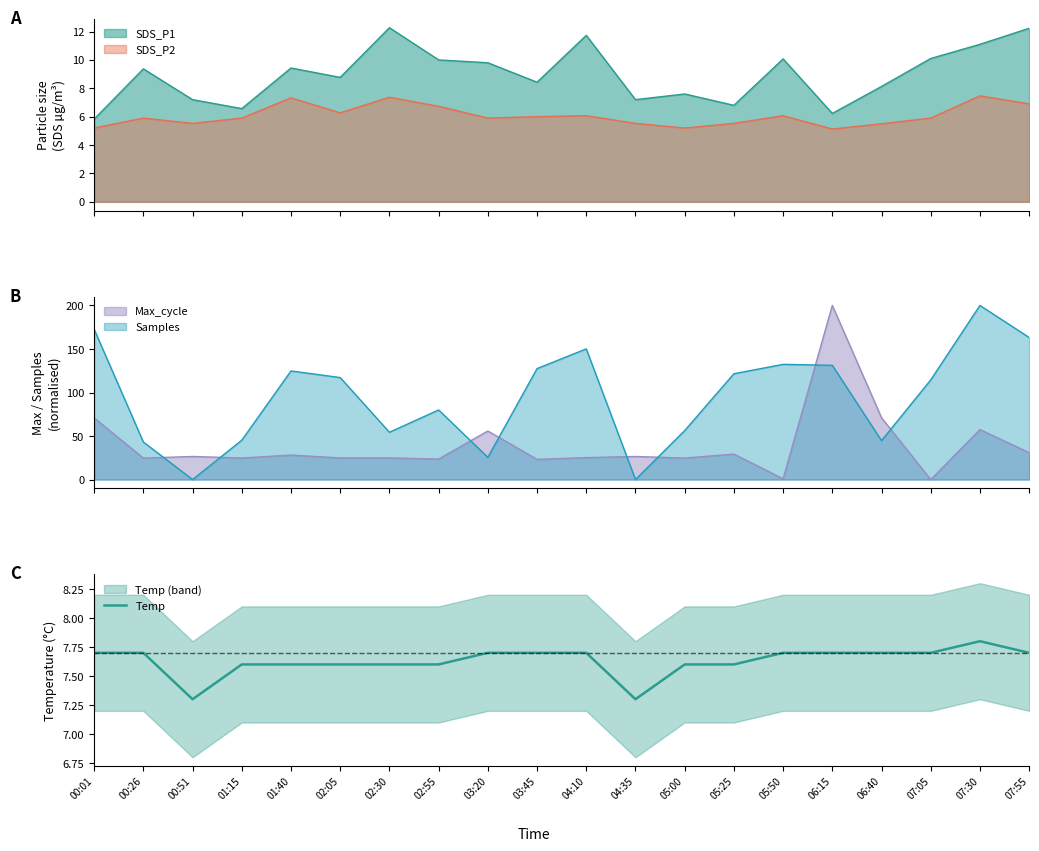

Rank the categories by value from highest to lowest.

07:30, 00:01, 00:26, 03:20, 03:45, 04:10, 05:50, 06:15, 06:40, 07:05, 07:55, 01:15, 01:40, 02:05, 02:30, 02:55, 05:00, 05:25, 00:51, 04:35